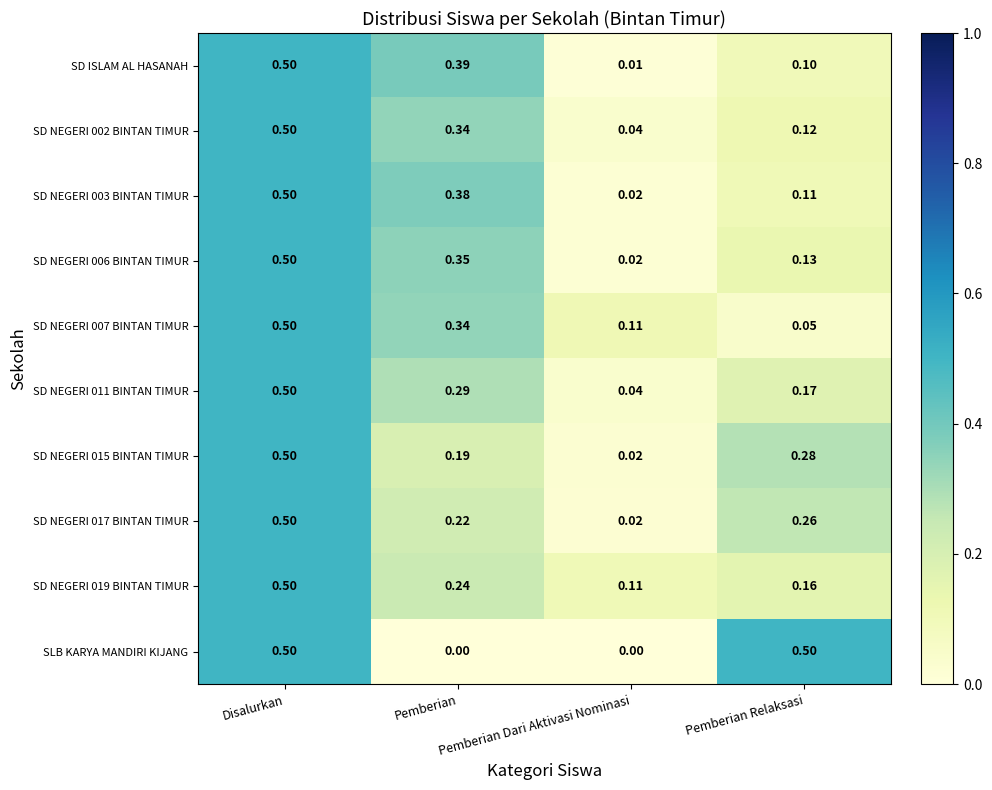

Which series has the largest range (max minus min)?

SLB KARYA MANDIRI KIJANG